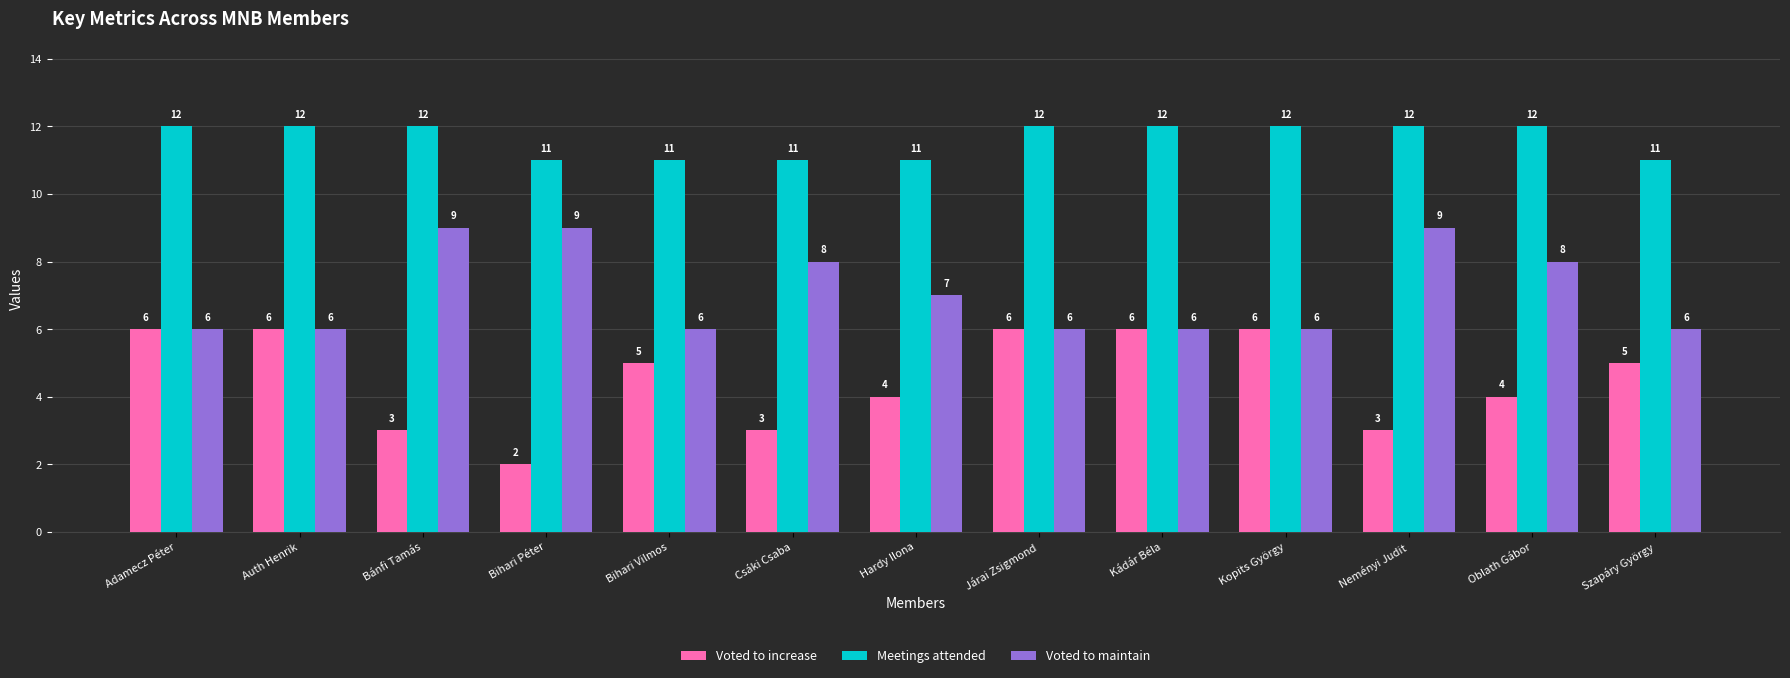

What are all the series names shown in the legend?

Voted to increase, Meetings attended, Voted to maintain